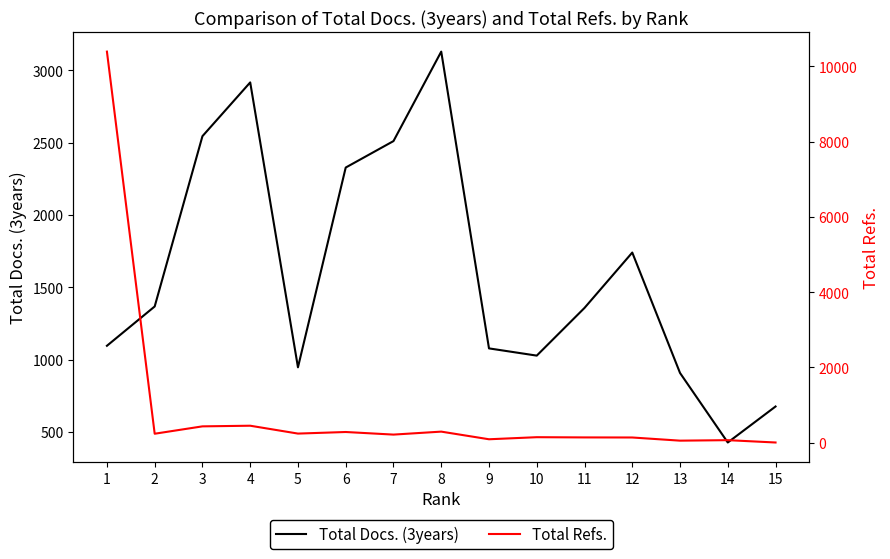

Where is the first local maximum for Total Refs.?

4